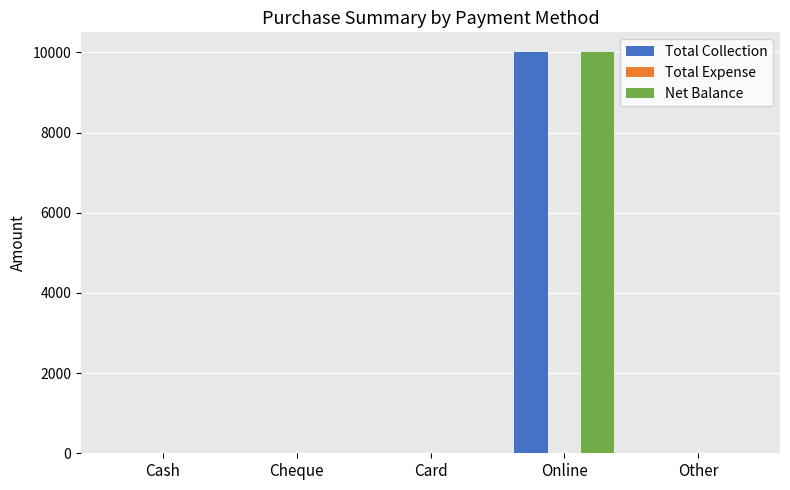

Reading left to right, extract all data points from this chart.

Total Collection: Cash=0	Cheque=0	Card=0	Online=10000	Other=0
Net Balance: Cash=0	Cheque=0	Card=0	Online=10000	Other=0